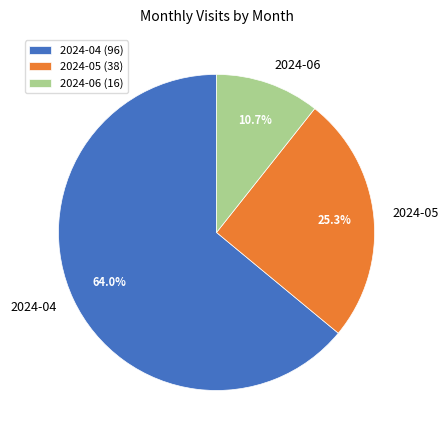

How many slices are in this pie chart?

3